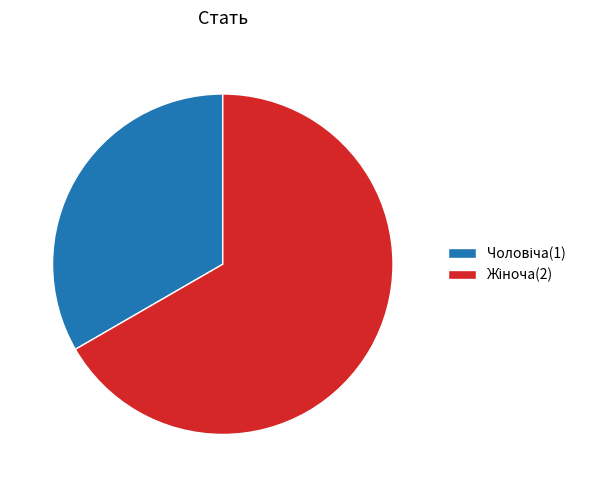

Approximately how many times larger is the value at Чоловіча compared to Жіноча?

0.5